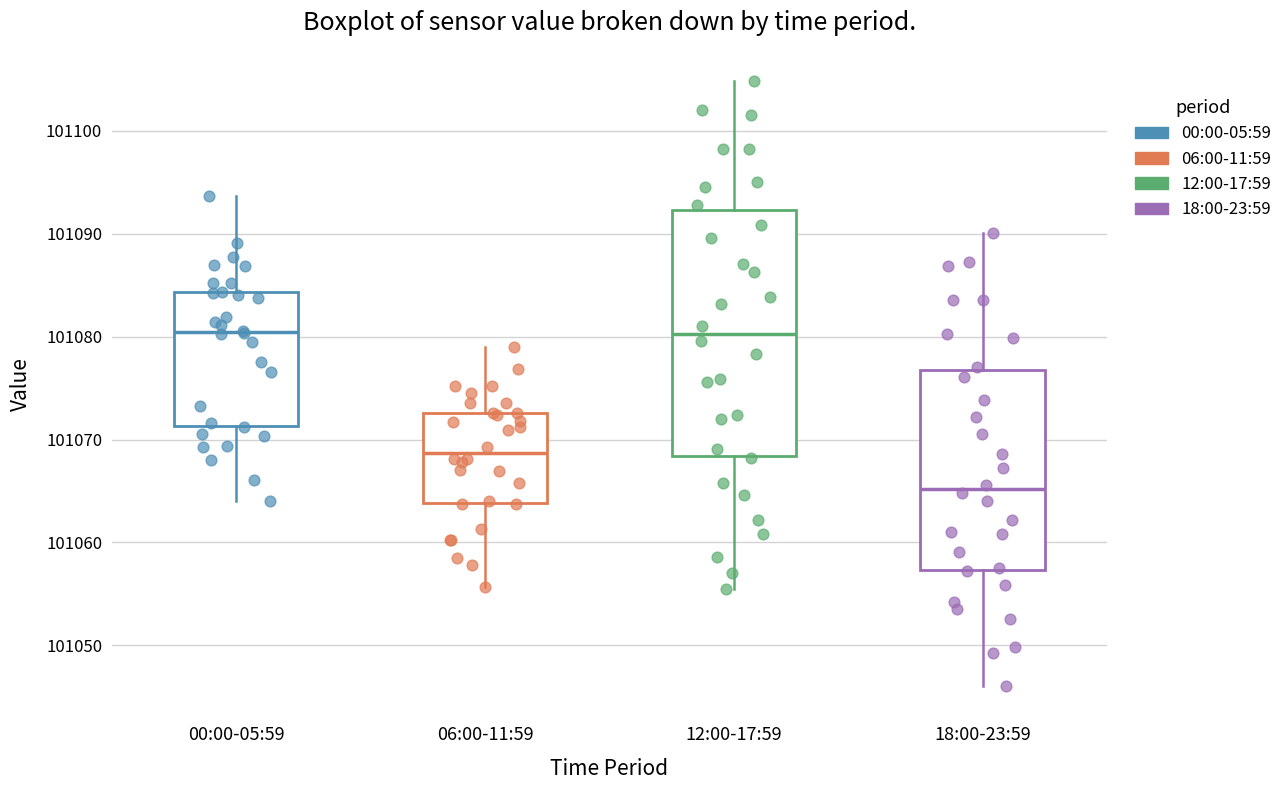

Reading left to right, read every box against the y-axis: the position of its median line, the range the box covers, and the ends of its whiskers. The values are not printed on the chart, so give them approximately, as read against the axis.

00:00-05:59: median 101080, box 101071 to 101084, whiskers 101064 to 101094
06:00-11:59: median 101069, box 101064 to 101073, whiskers 101056 to 101079
12:00-17:59: median 101080, box 101068 to 101092, whiskers 101055 to 101105
18:00-23:59: median 101065, box 101057 to 101077, whiskers 101046 to 101090